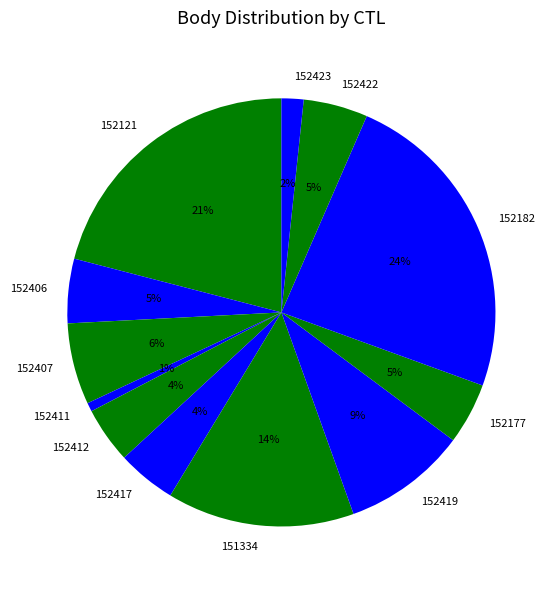

To the nearest percent, what percentage of the pie is 152422?

5%